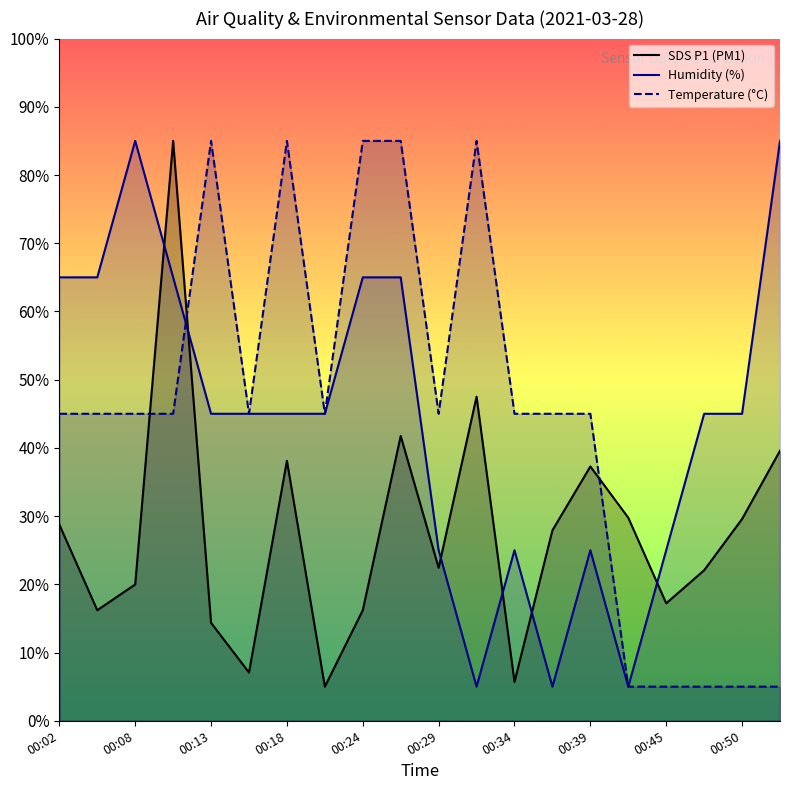

True or false: Humidity (%) has more than 2 interior local peaks.

True